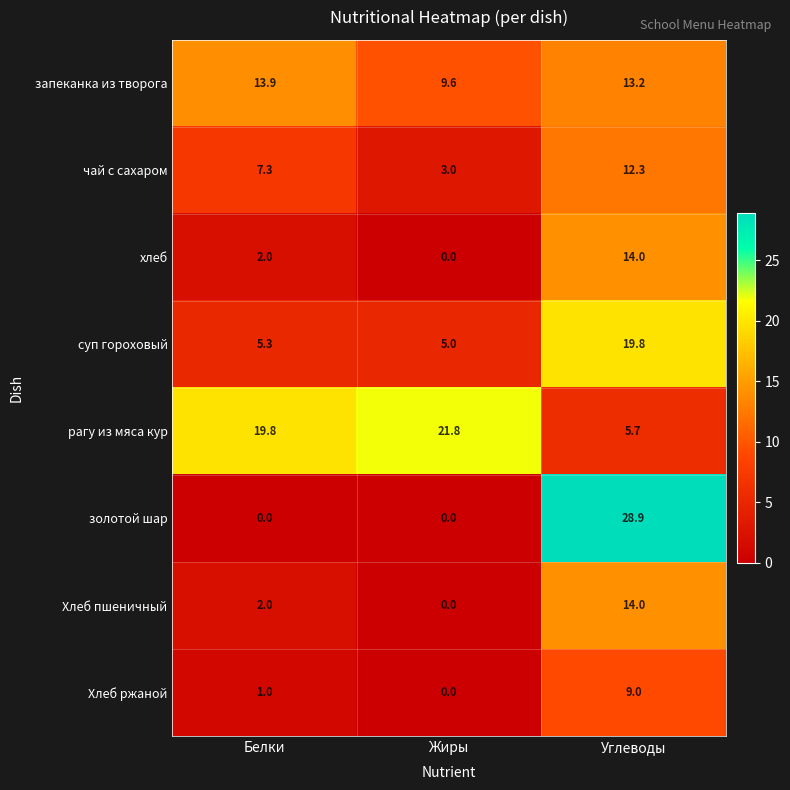

At which category is the sum across all series the highest?

Углеводы